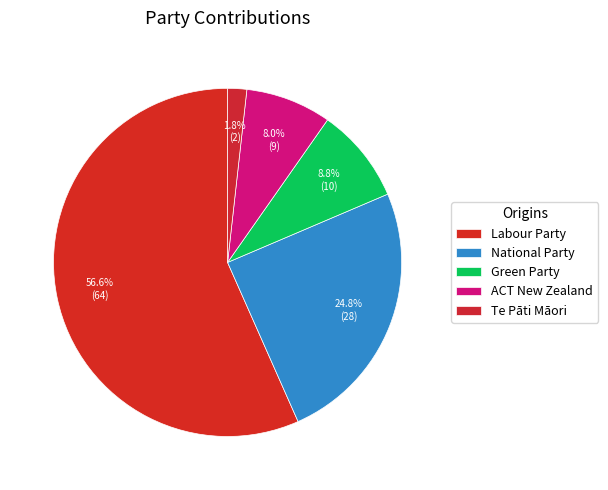

To the nearest percent, what is the difference between the largest and smallest slice percentages?

55%